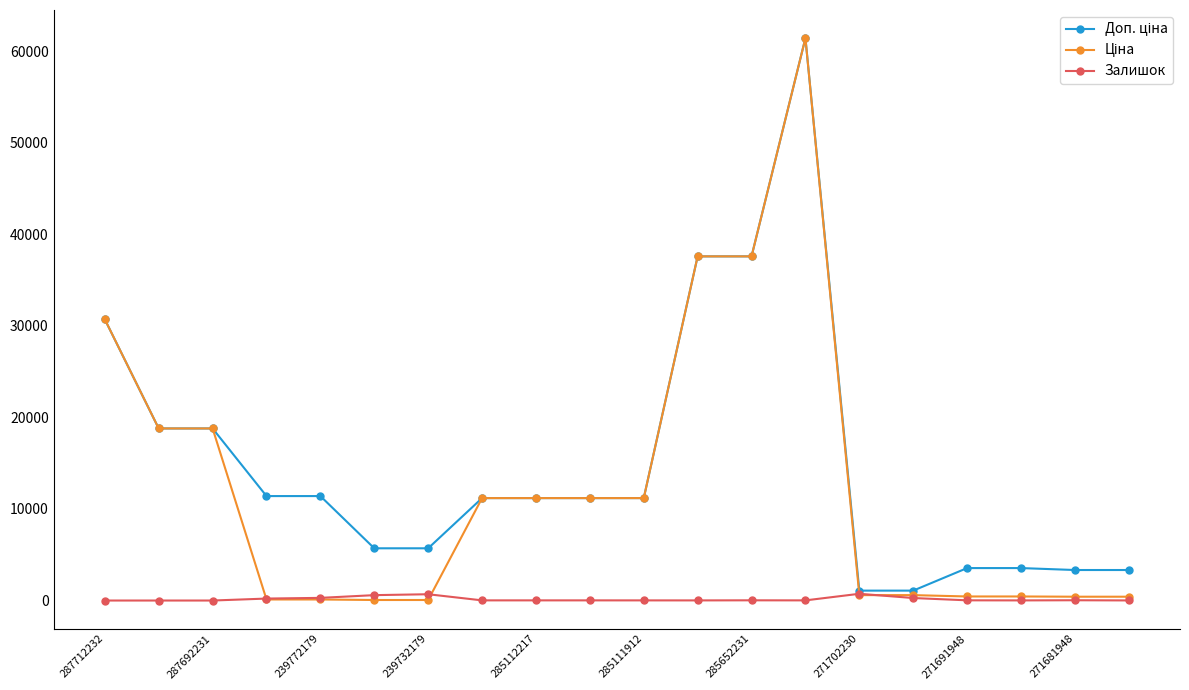

True or false: Залишок has more than 2 interior local peaks.

True